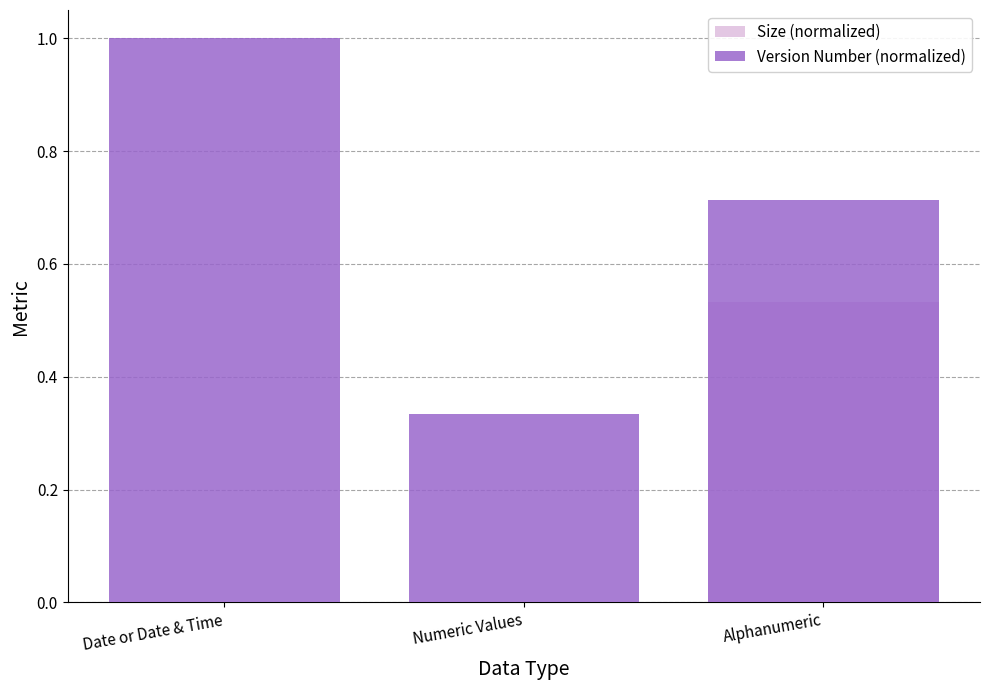

The value of Size (normalized) at Date or Date & Time is 0.0. True or false?

True